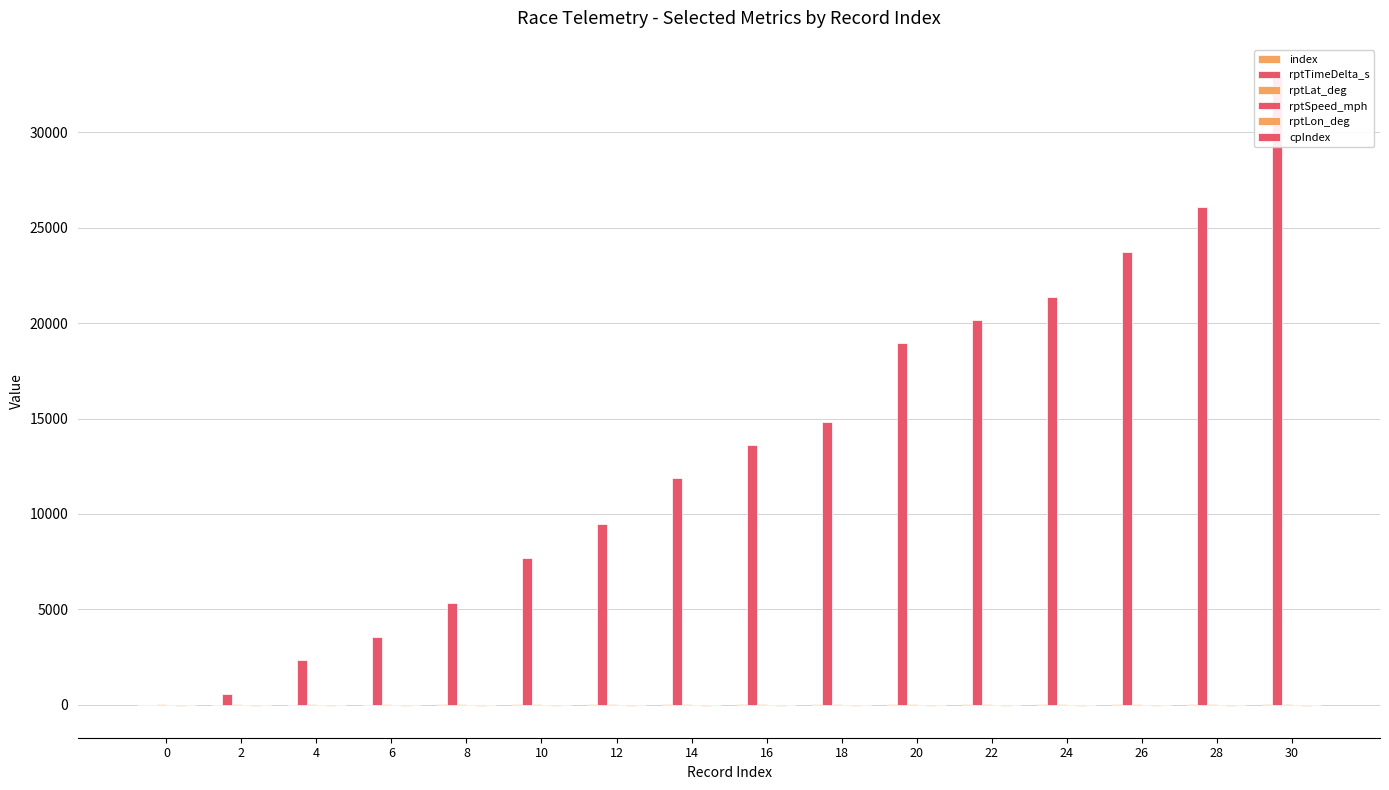

What is the highest value of the rptLat_deg series?

27.6